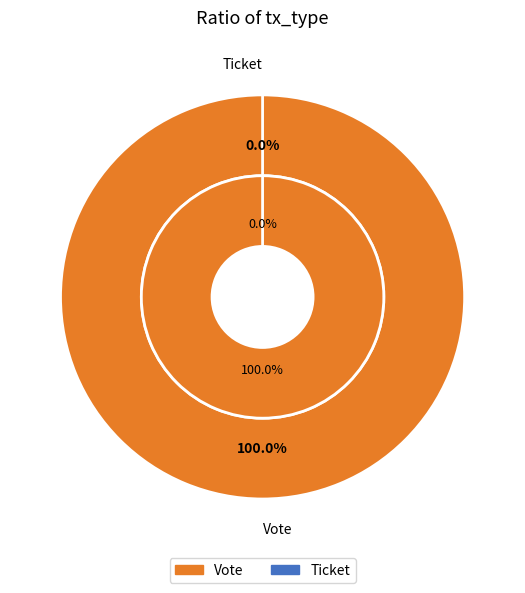

True or false: Ticket accounts for 0% of the total.

True